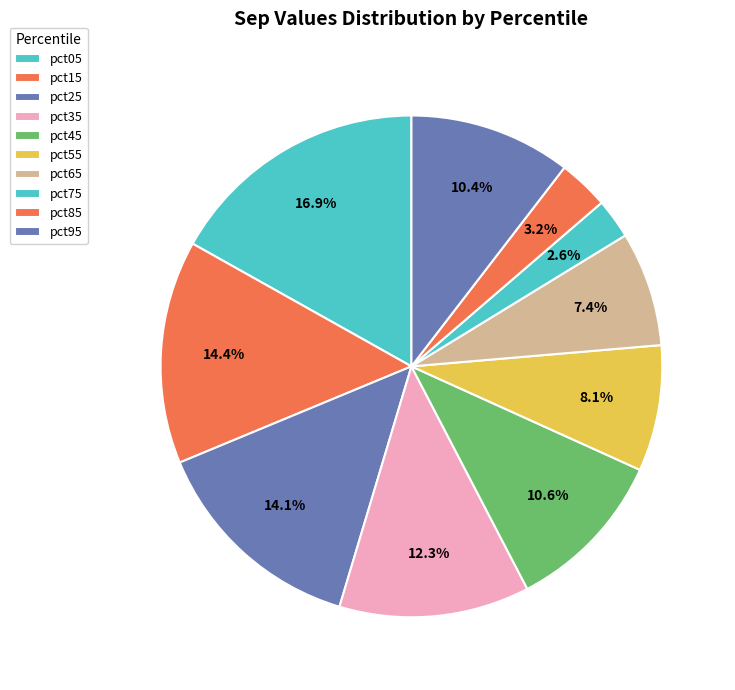

How many segments does this pie chart have?

10